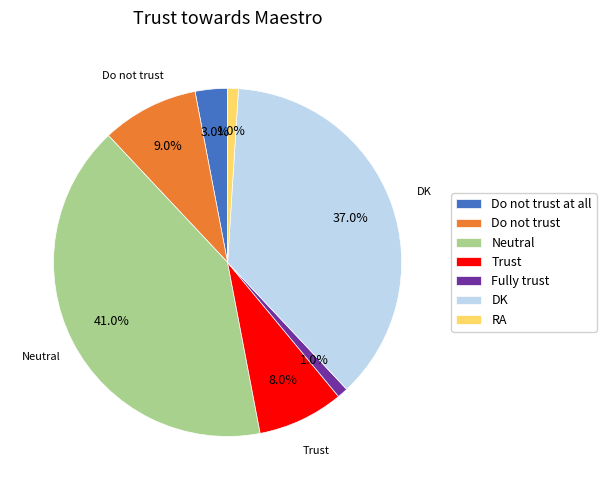

Approximately how many times larger is the value at Trust compared to Neutral?

0.2